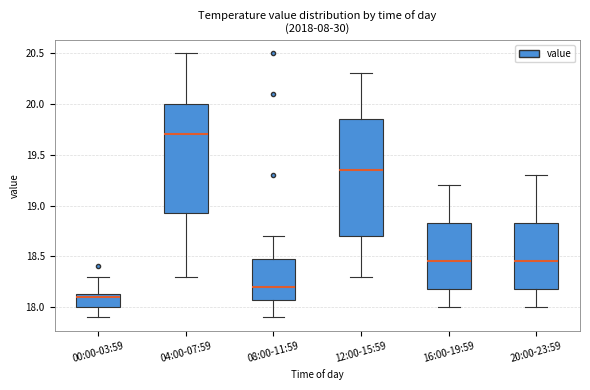

Which box's median line is the lowest?

00:00-03:59